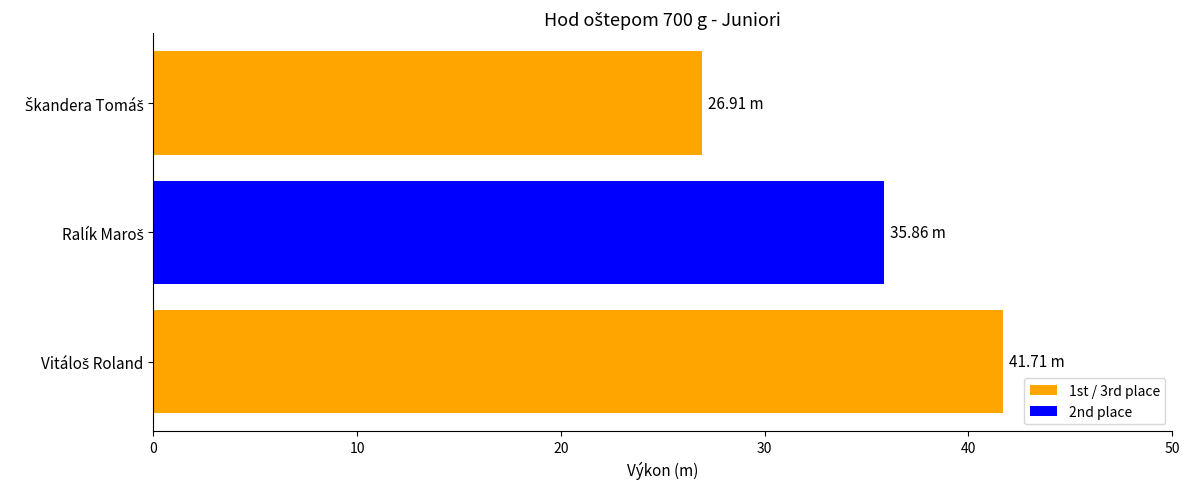

What is the sum of all values?

104.5